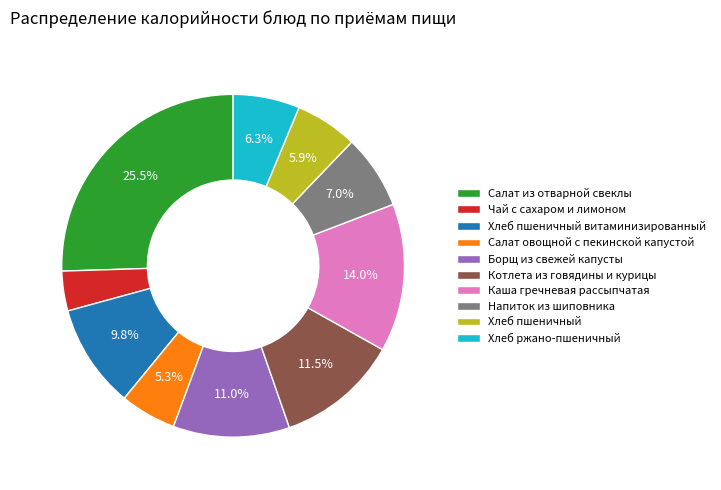

Does Хлеб ржано-пшеничный account for over 50% of the chart?

No